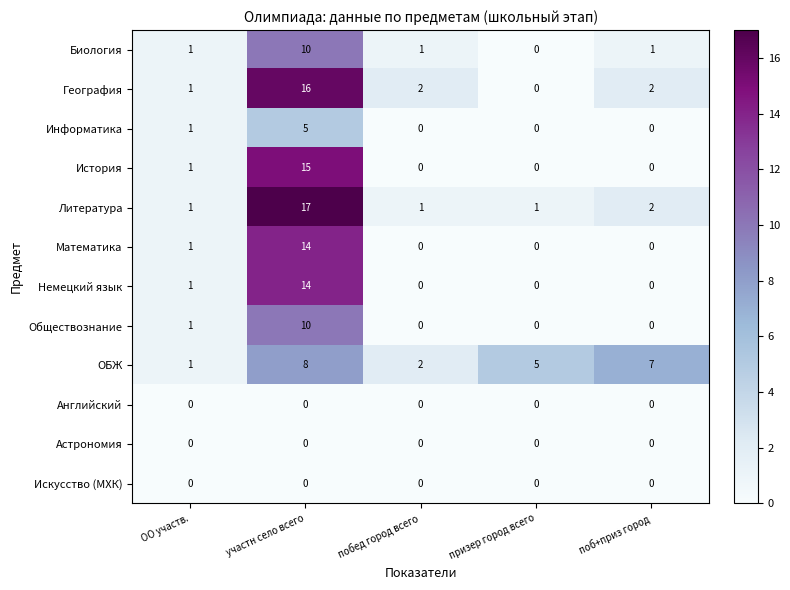

What is the maximum value shown in the chart?

17